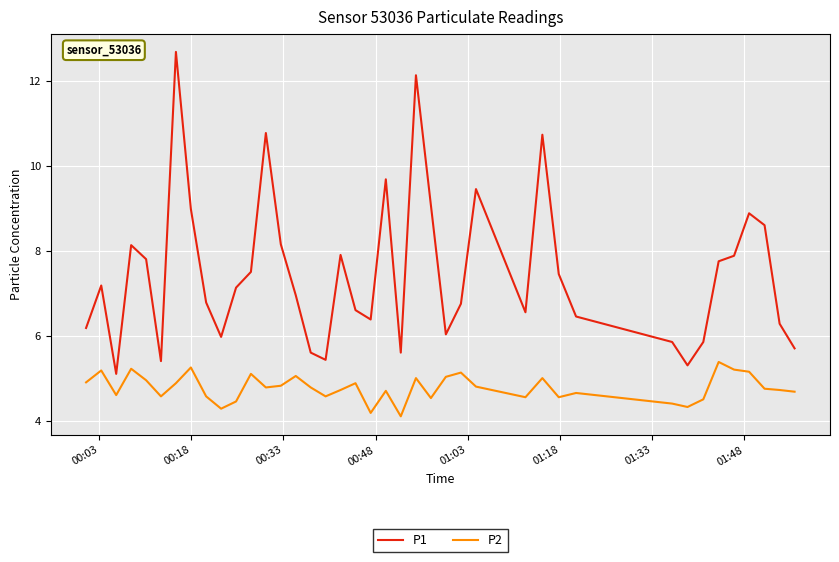

True or false: P2 and P1 intersect in this chart.

False